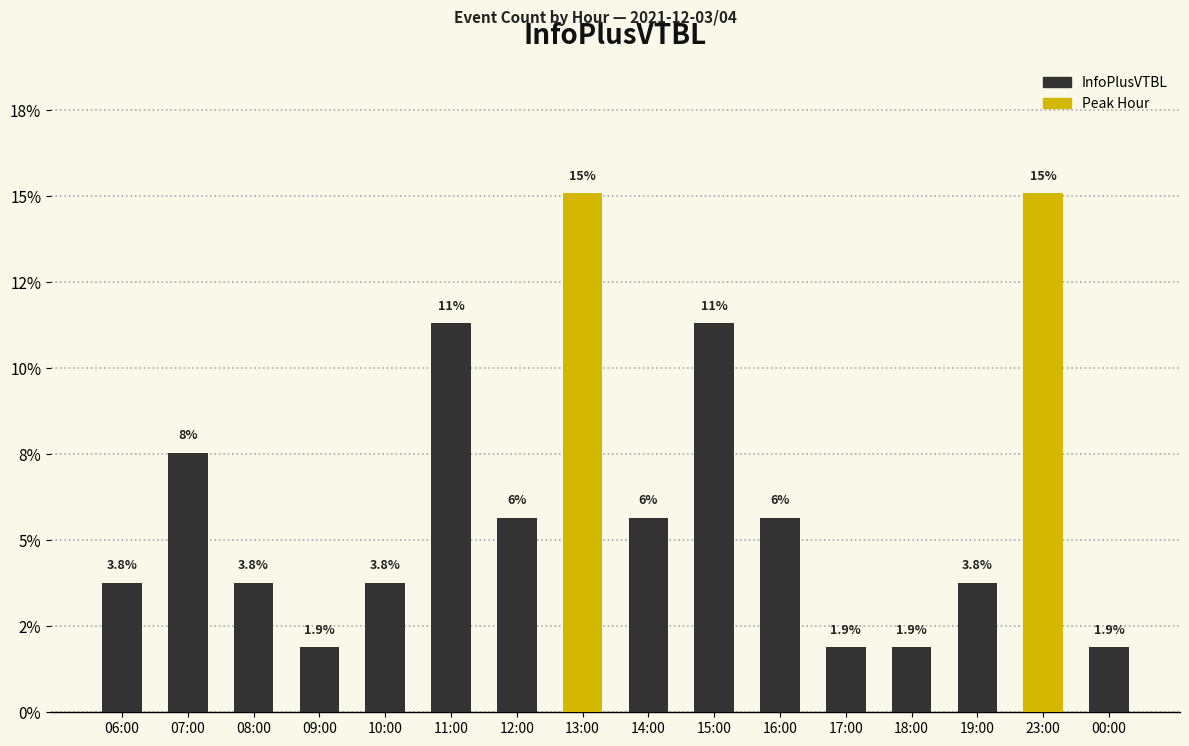

Does the chart contain any negative values?

No